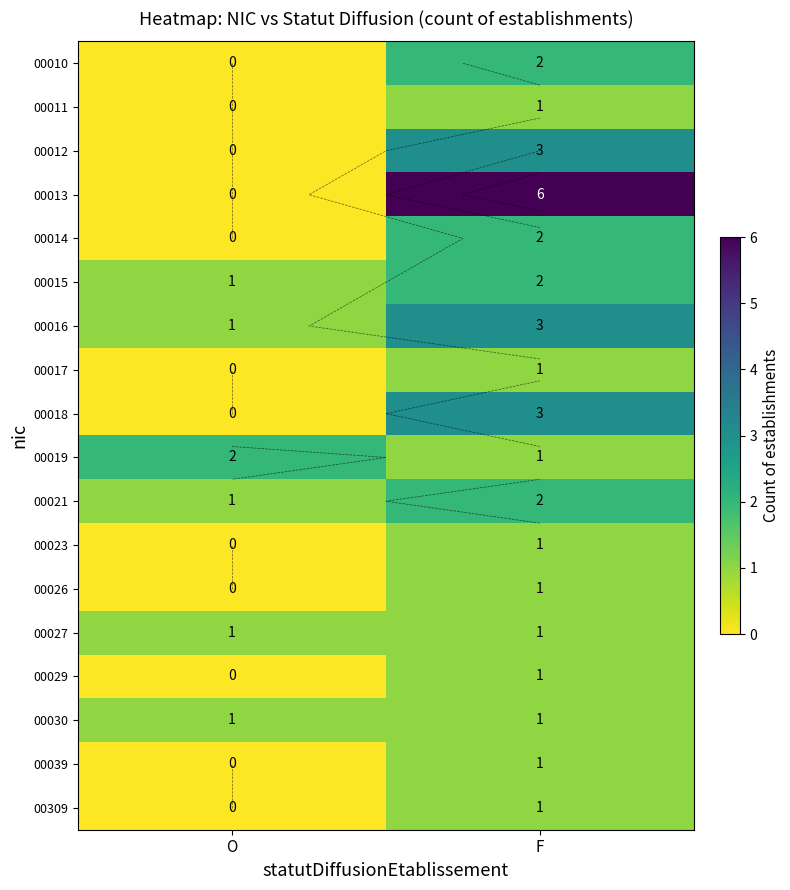

The 00016 series shows 1 at O. True or false?

True